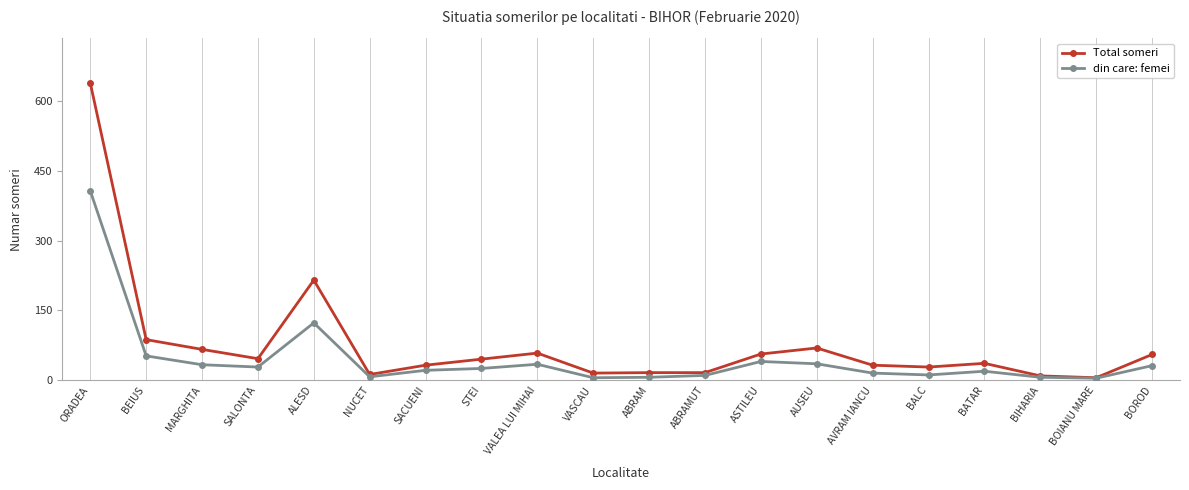

What is the total value across all series at BIHARIA?

15